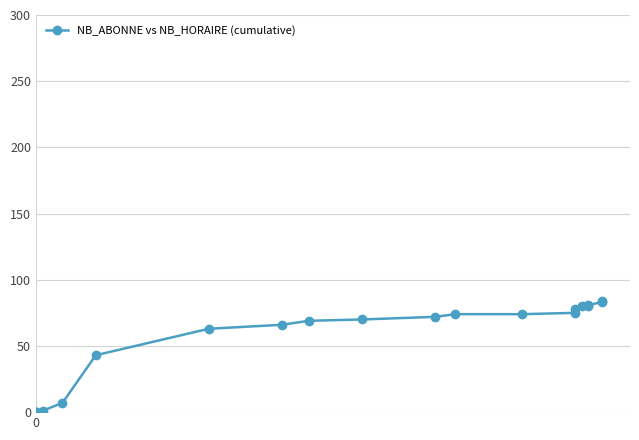

What is the difference between the second highest and second lowest values?

83